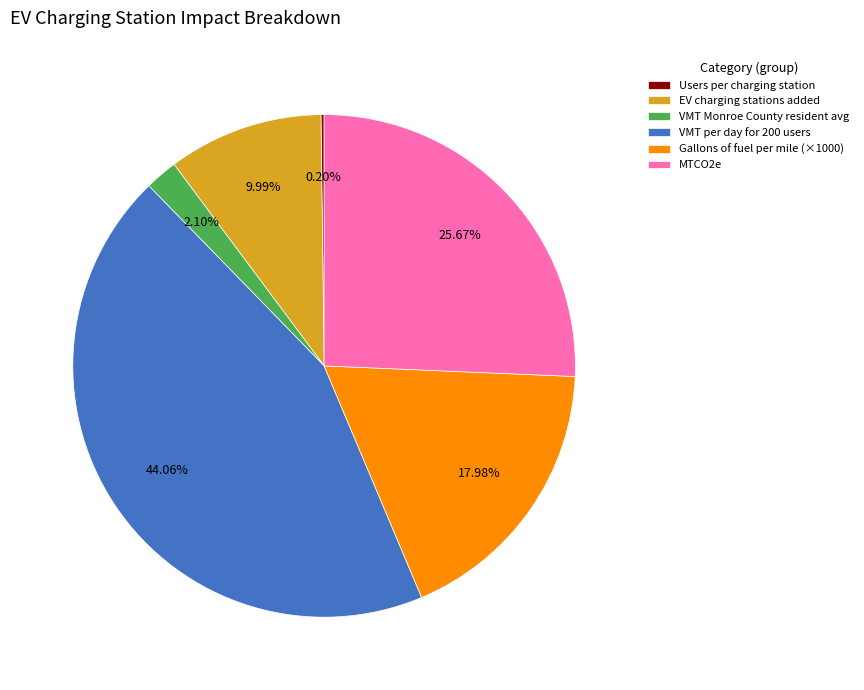

Does VMT Monroe County resident avg represent more than half of the total?

No